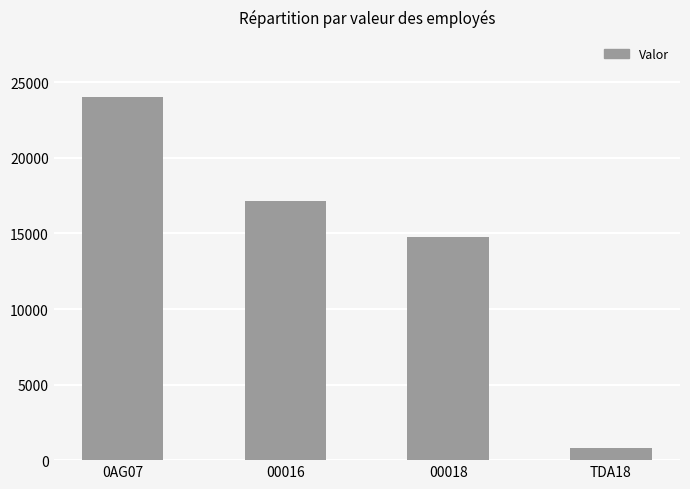

The chart shows a value of 24019.2 at 0AG07. True or false?

True